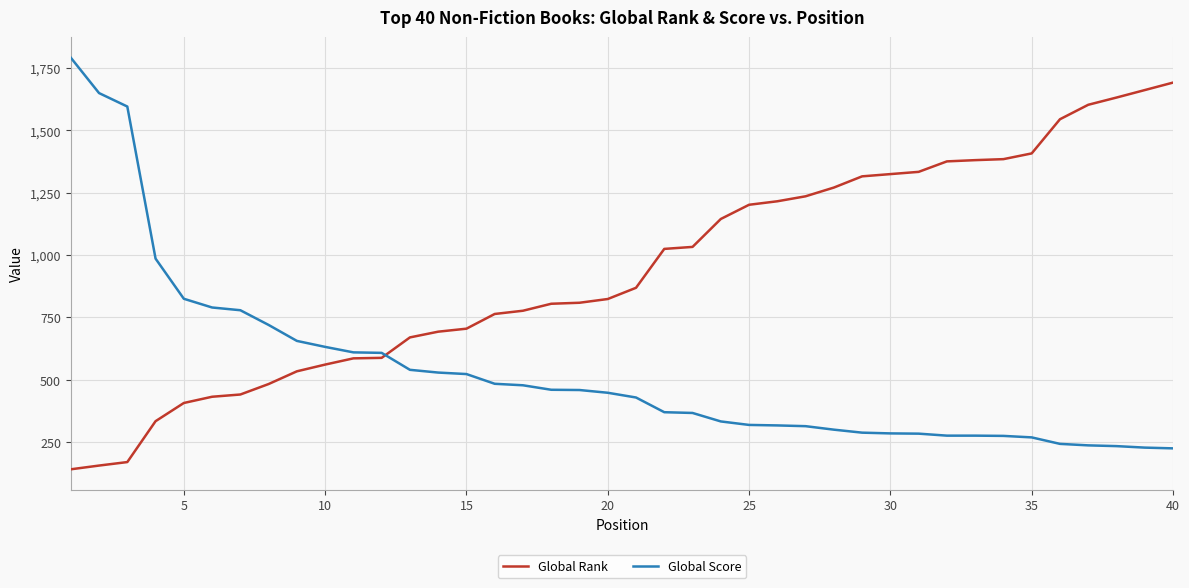

What is the minimum value shown in the chart?

141